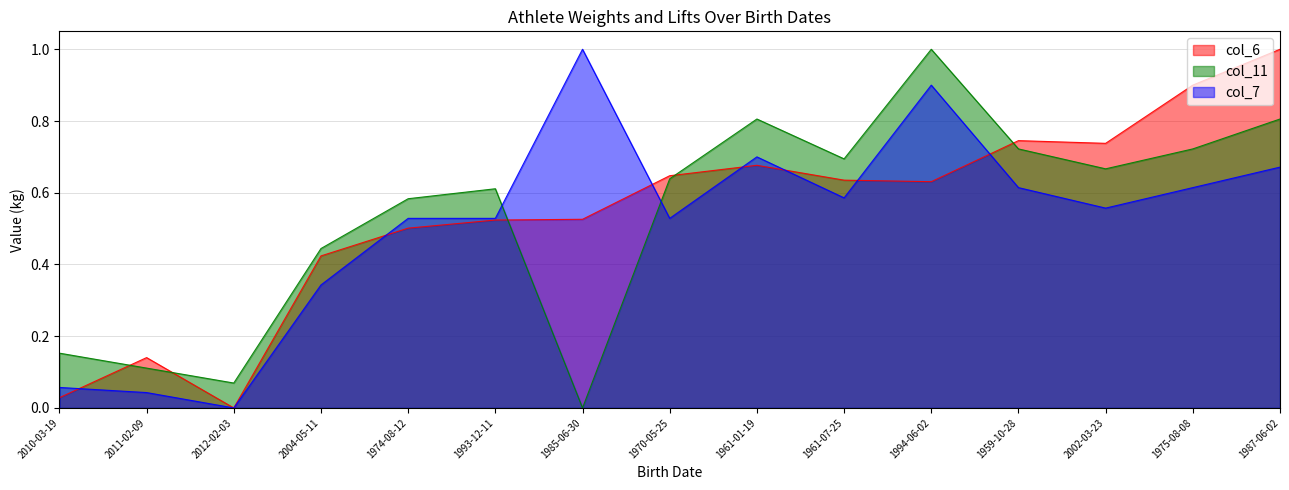

What is the approximate value of col_7 at 1987-06-02?

0.7